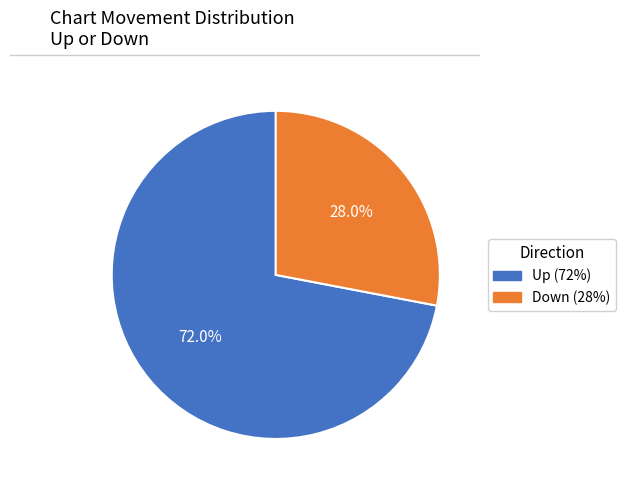

Is there any slice that represents more than half of the pie?

Yes